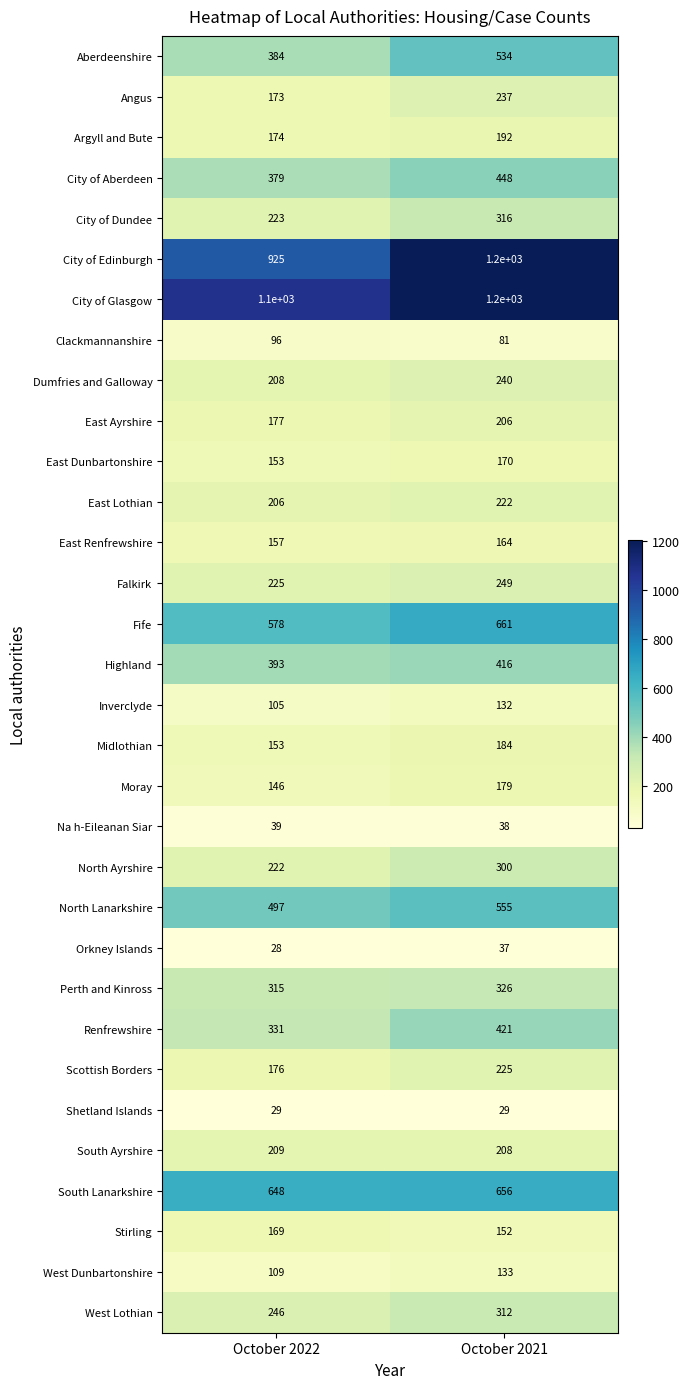

What is the difference between the Perth and Kinross values at October 2021 and October 2022?

11